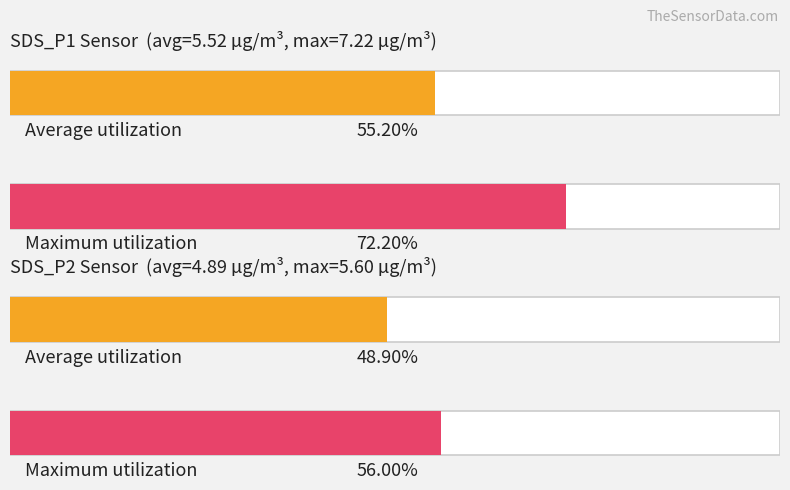

What is the average value of the SDS_P2 series?

4.9